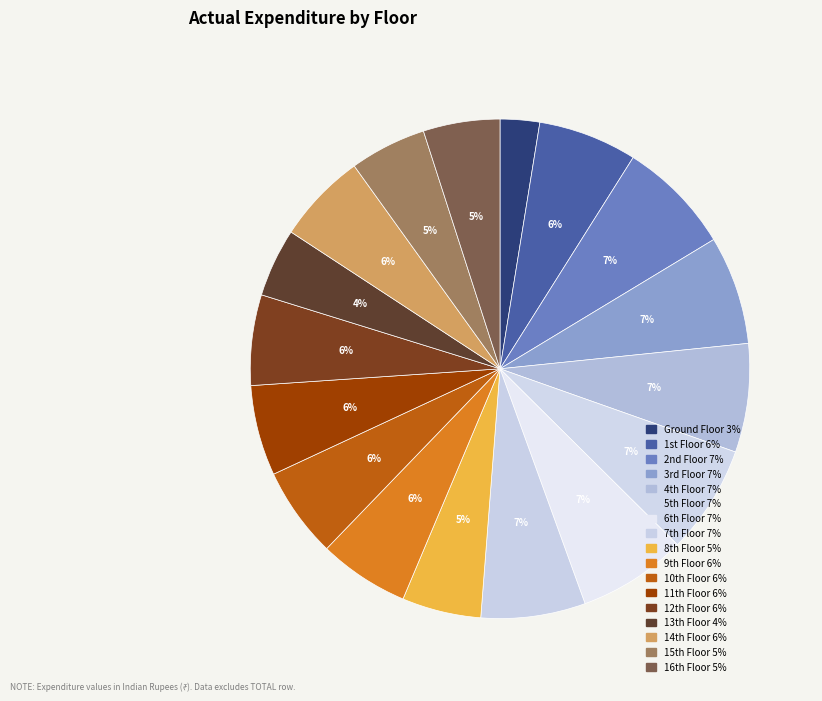

Is there any slice that represents more than half of the pie?

No